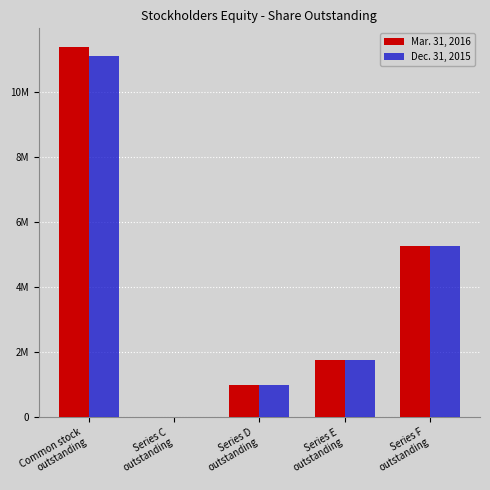

Which series has the largest total across all categories?

Mar. 31, 2016